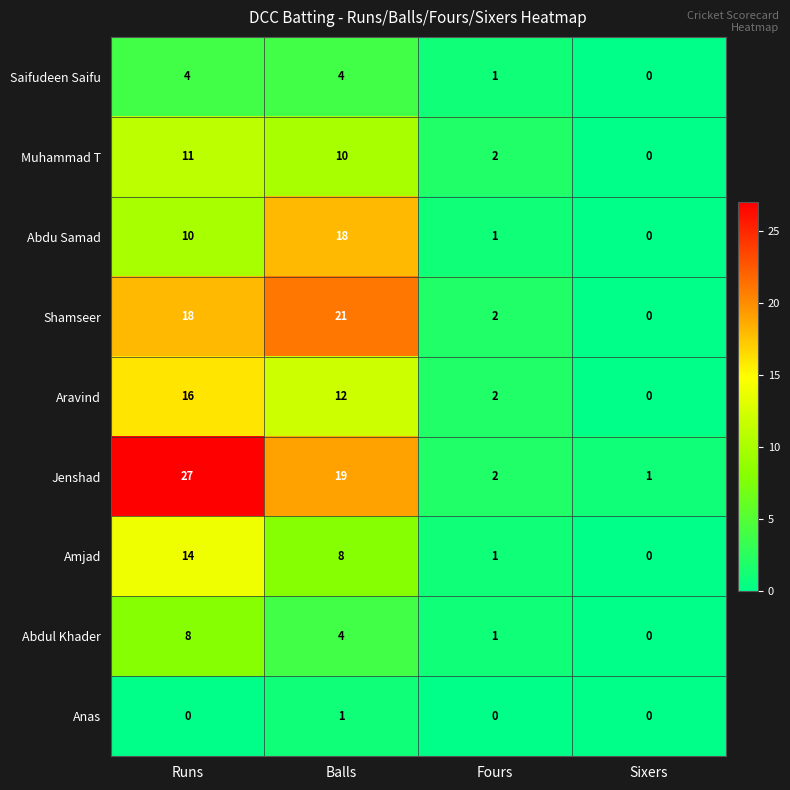

What is the spread (max minus min) of values at Runs?

27